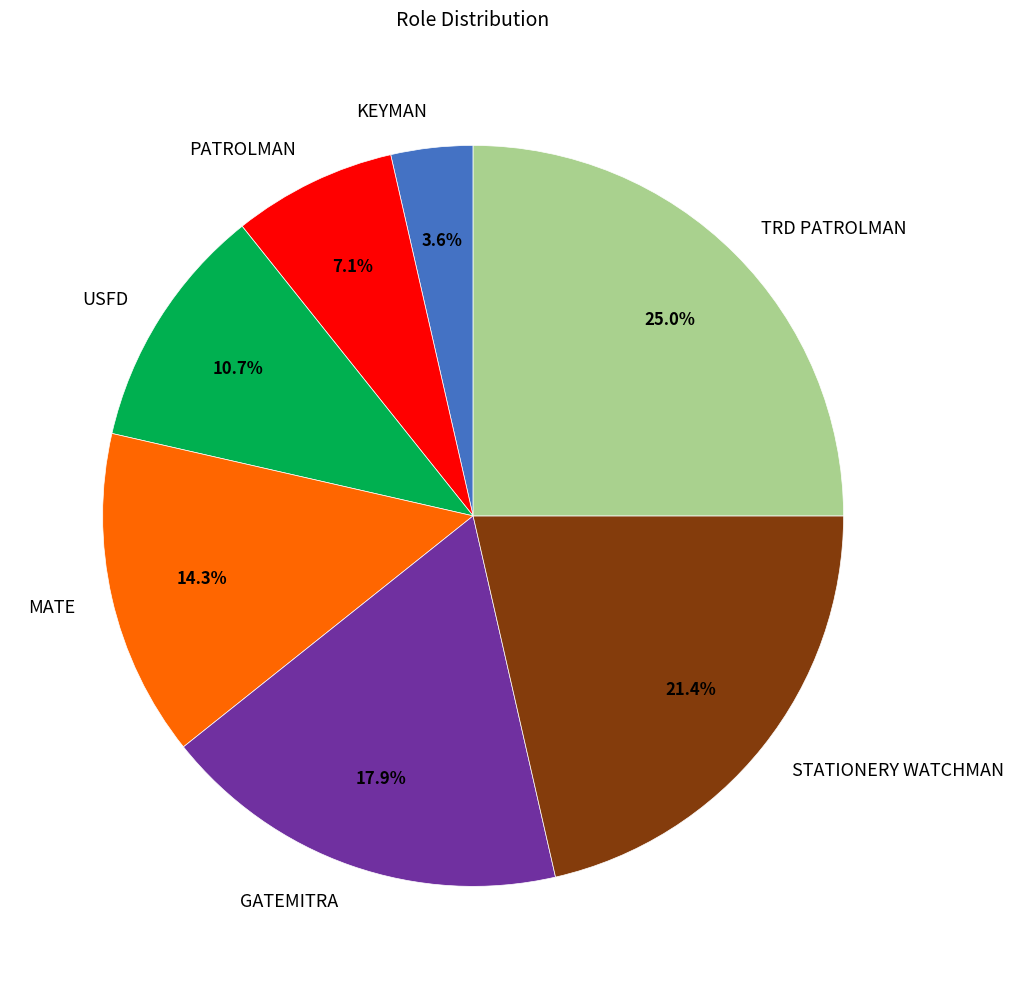

What percentage do USFD and TRD PATROLMAN together represent?

35.7%